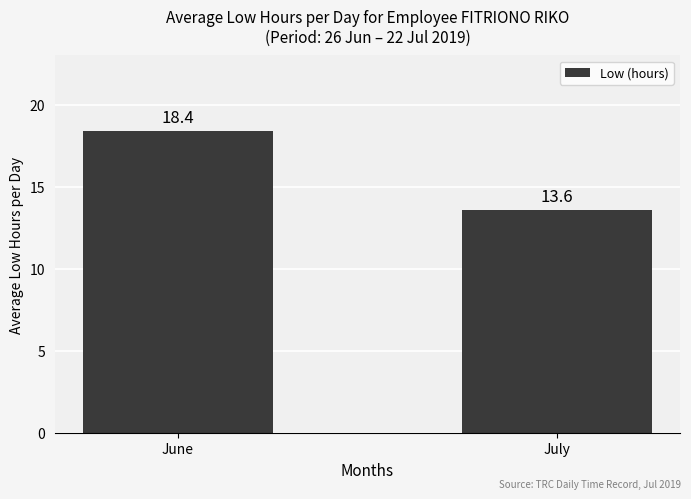

How many bars are there in total?

2